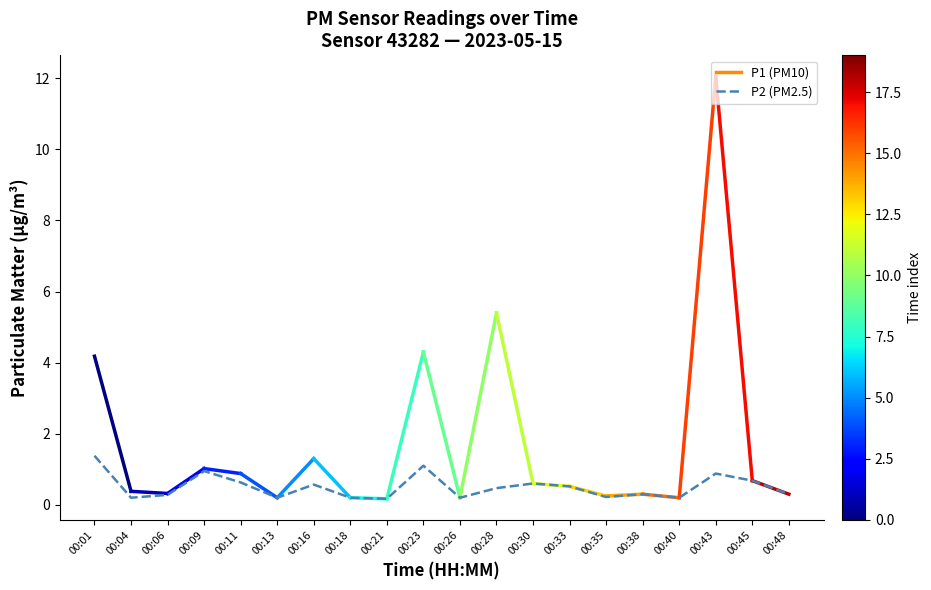

At which category does the data reach its first local peak?

00:09